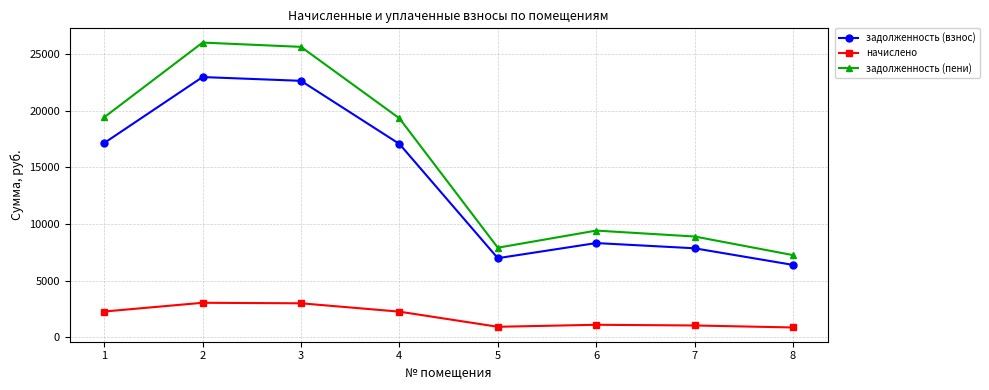

What is the greatest value displayed?

26028.4